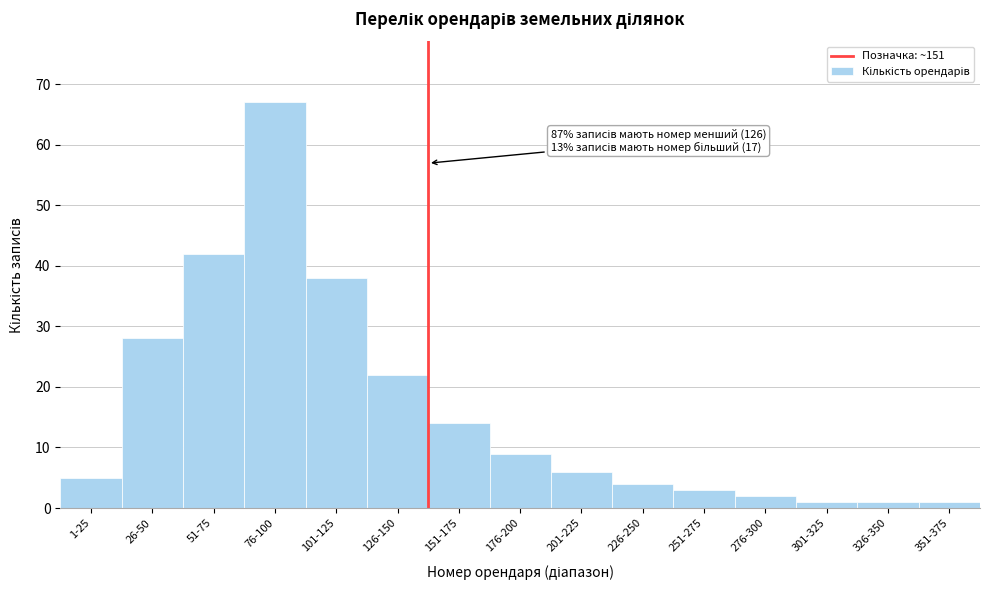

Reading left to right, list all the values displayed in this chart.

5	28	42	67	38	22	14	9	6	4	3	2	1	1	1